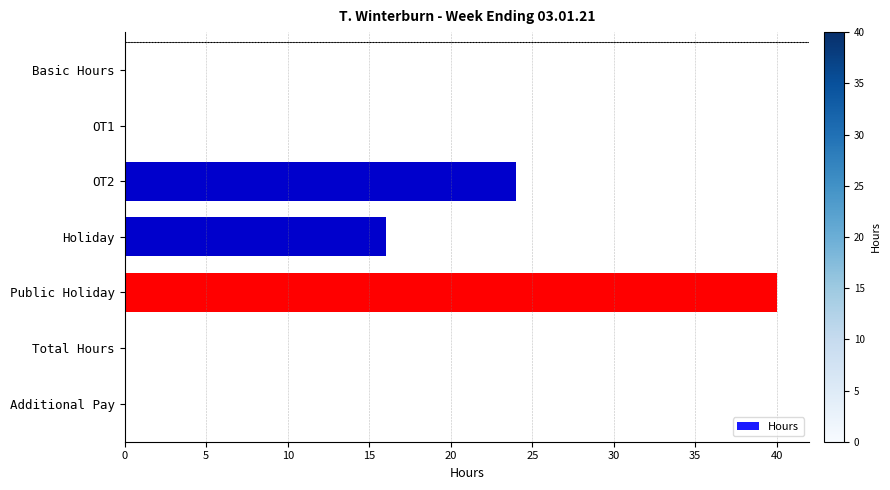

What is the approximate value at Holiday?

16